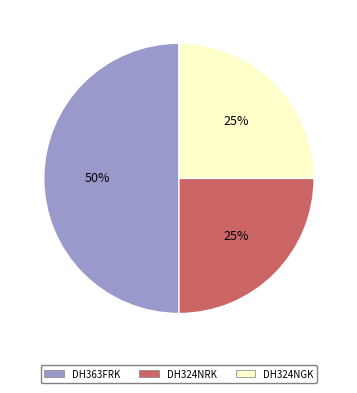

Does DH324NRK represent more than half of the total?

No